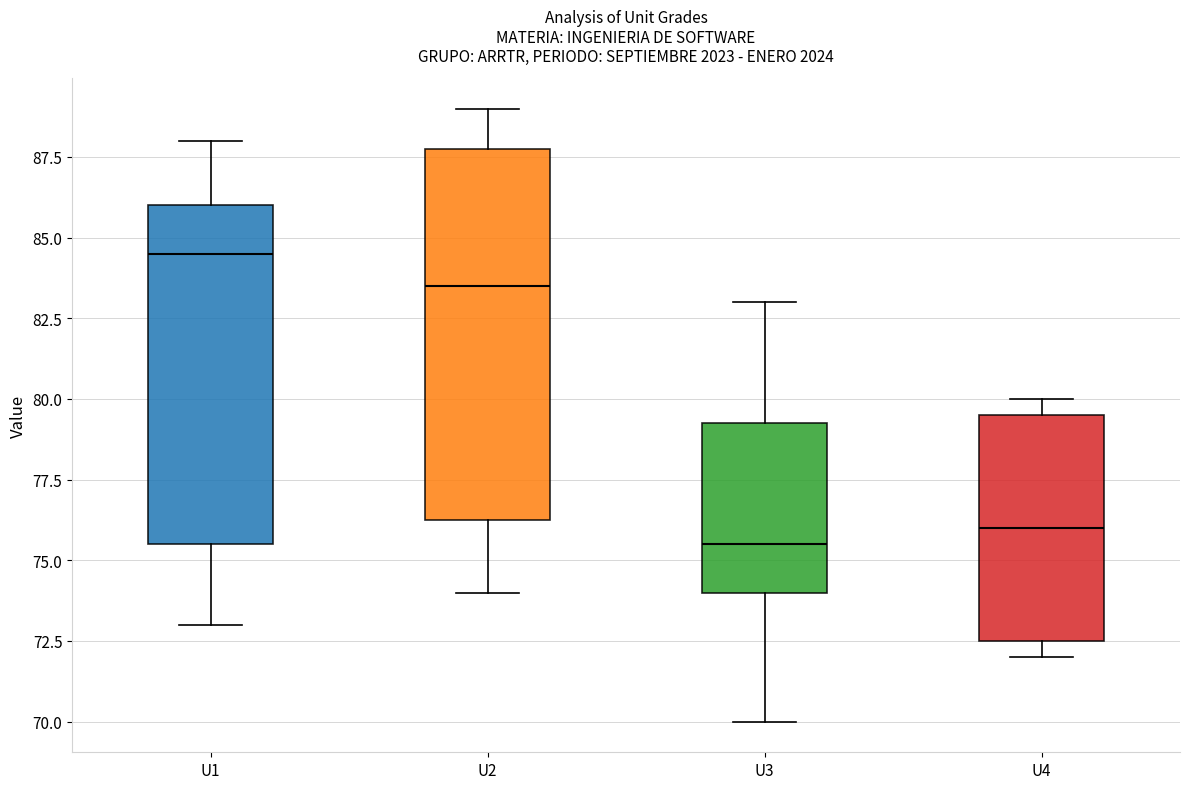

Which box has the highest median line?

U1